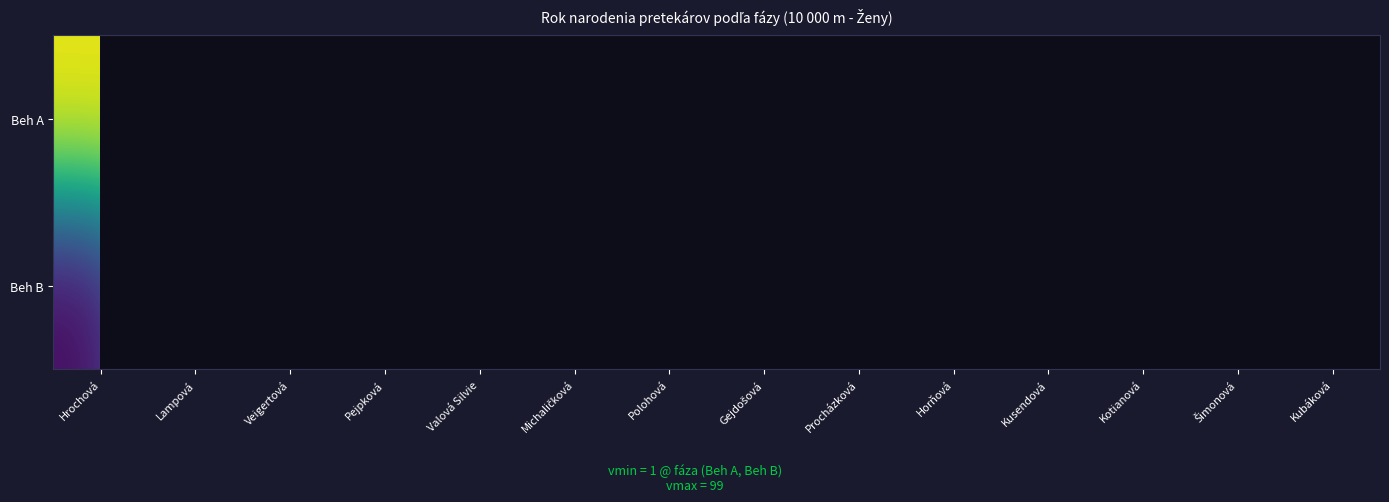

How many series are shown in this chart?

2